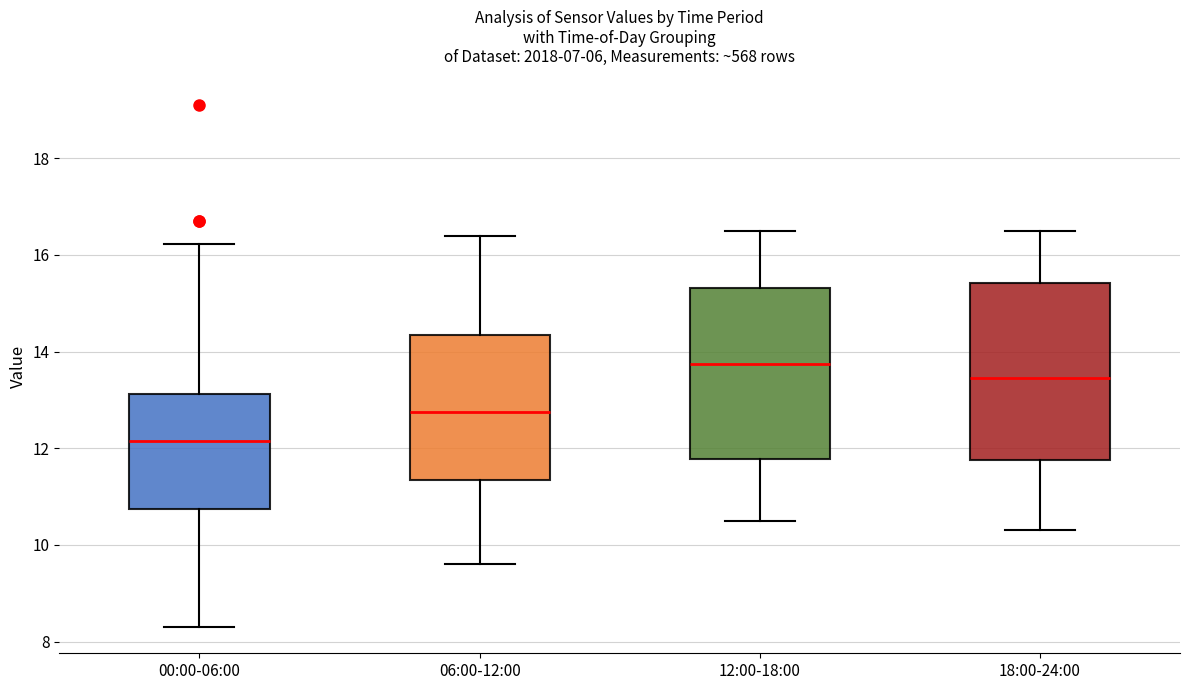

Reading left to right, read every box against the y-axis: the position of its median line, the range the box covers, and the ends of its whiskers. The values are not printed on the chart, so give them approximately, as read against the axis.

00:00-06:00: median 12.2, box 10.8 to 13.2, whiskers 8.4 to 16.2
06:00-12:00: median 12.8, box 11.4 to 14.4, whiskers 9.6 to 16.4
12:00-18:00: median 13.8, box 11.8 to 15.4, whiskers 10.6 to 16.6
18:00-24:00: median 13.4, box 11.8 to 15.4, whiskers 10.4 to 16.6